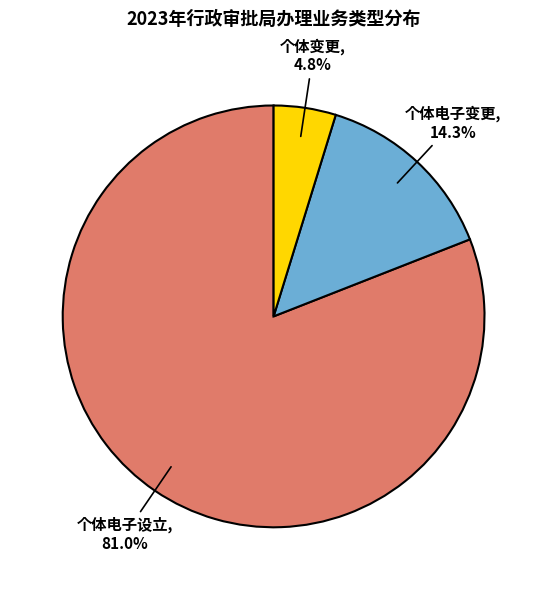

Does any single category account for the majority?

Yes